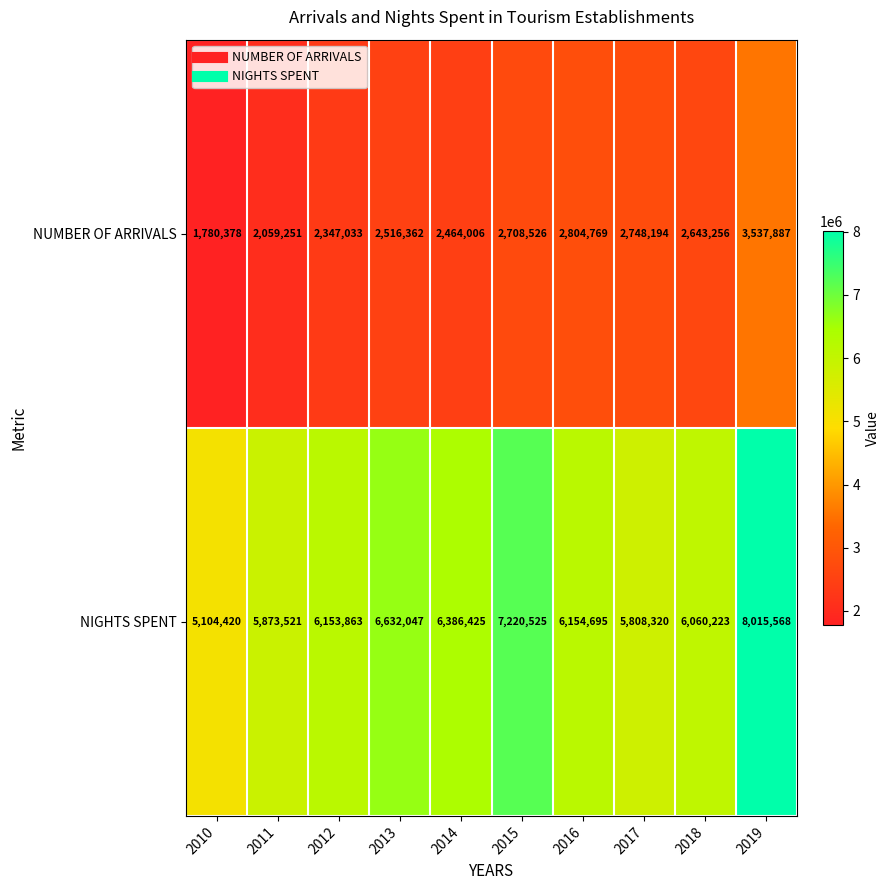

At how many categories does at least one series exceed 2966526?

10